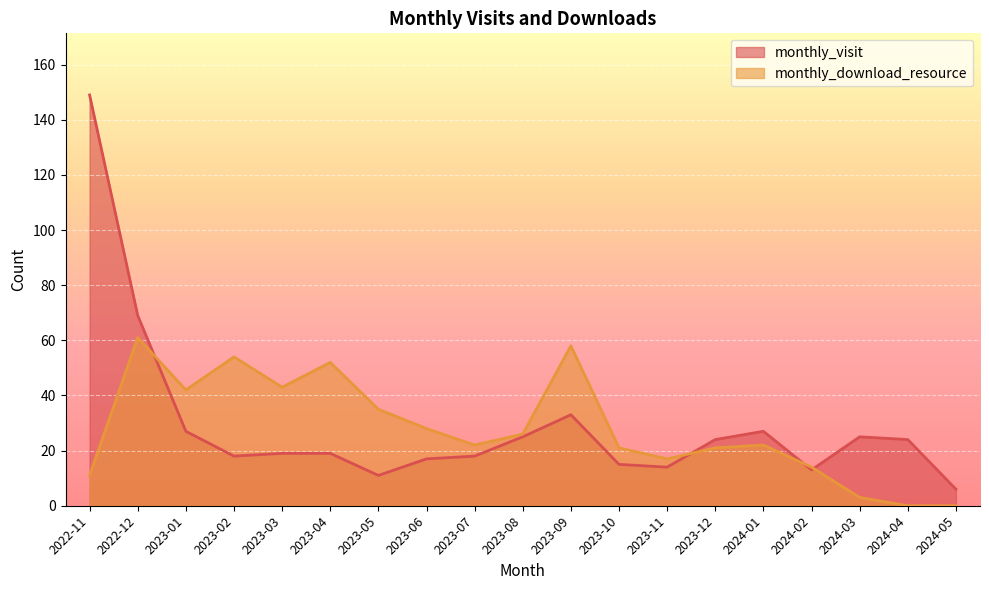

What is the sum of all monthly_visit values?

553